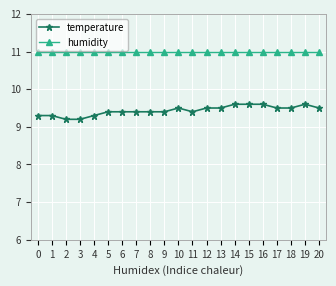

The temperature series shows 9.4 at 6. True or false?

True